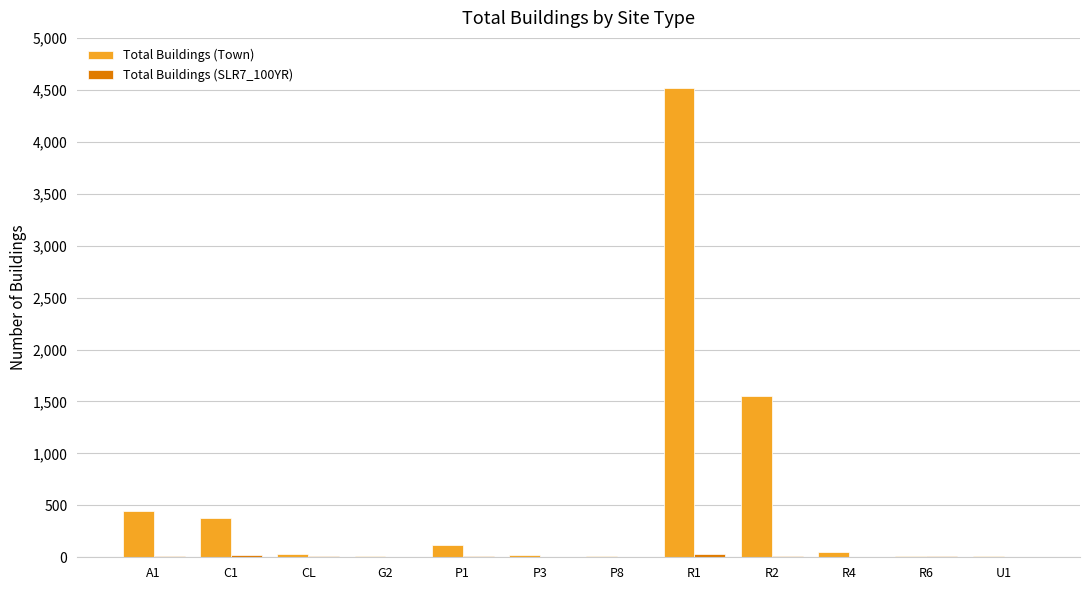

Which series has the largest total across all categories?

Total Buildings (Town)